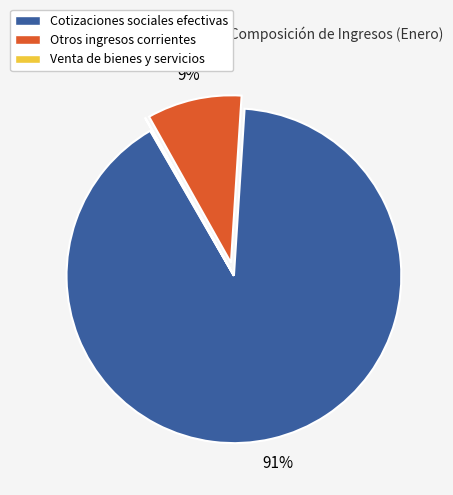

To the nearest percent, what is the difference between the largest and smallest slice percentages?

91%